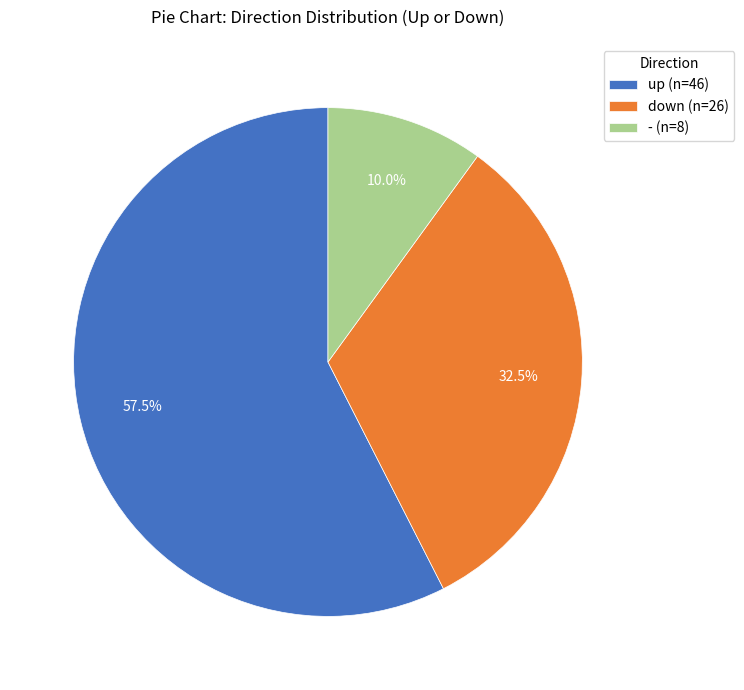

Which category accounts for the majority?

up